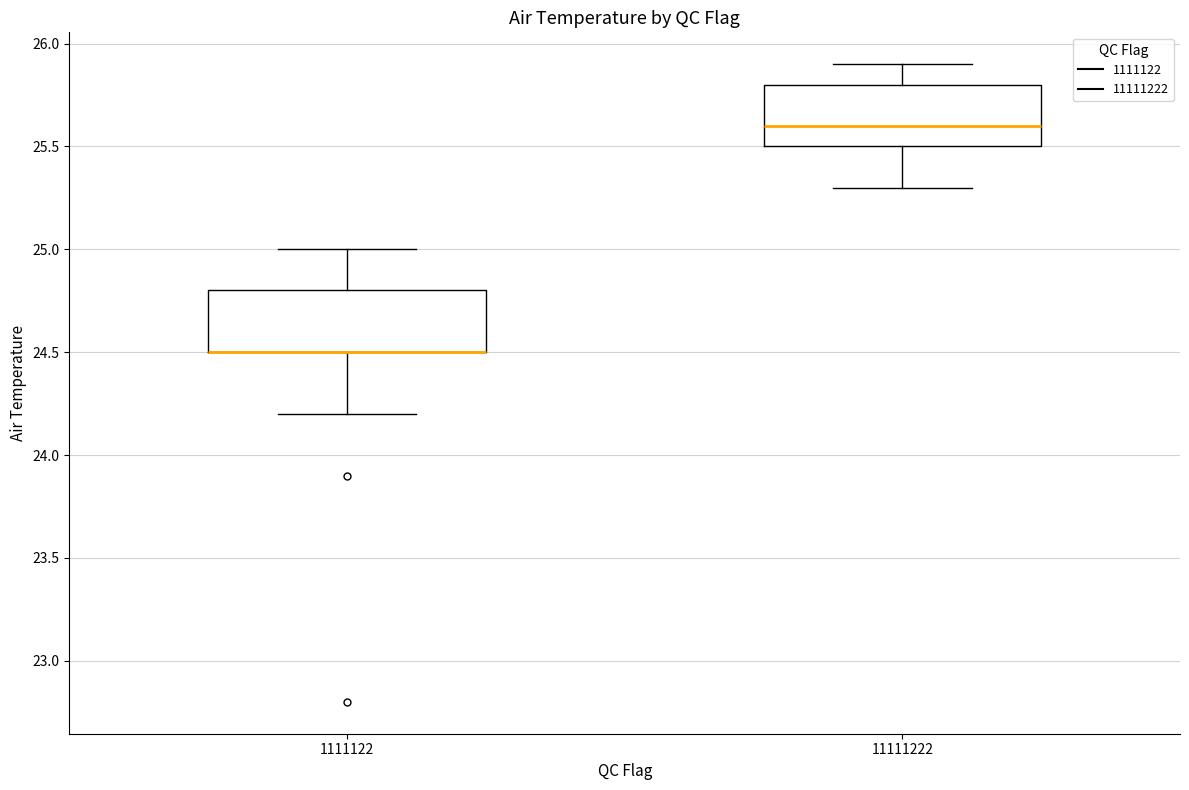

Reading left to right, transcribe this box plot: for each box, give where its median line is, the range the box spans, and where its two whiskers end, as read against the y-axis. The values are not printed on the chart, so give them approximately, as read against the axis.

1111122: median 24.5 (drawn on the box's lower edge), box 24.5 to 24.8, whiskers 24.2 to 25.0
11111222: median 25.6, box 25.5 to 25.8, whiskers 25.3 to 25.9